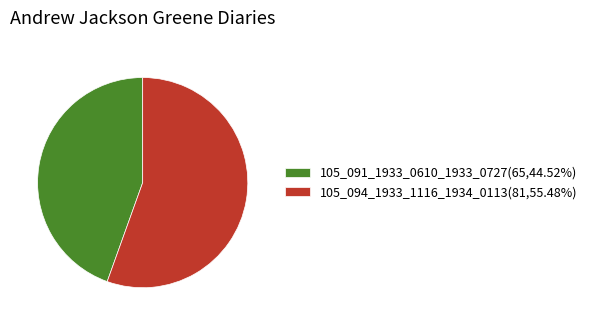

Is the sum of 105_094_1933_1116_1934_0113 and 105_091_1933_0610_1933_0727 greater than half?

Yes